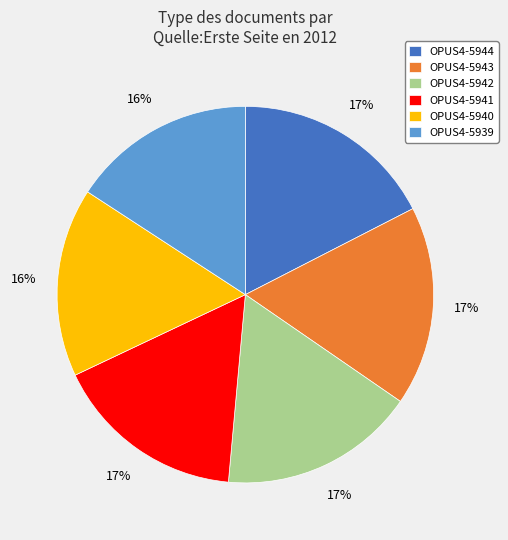

The OPUS4-5940 slice represents 25% of the pie. True or false?

False